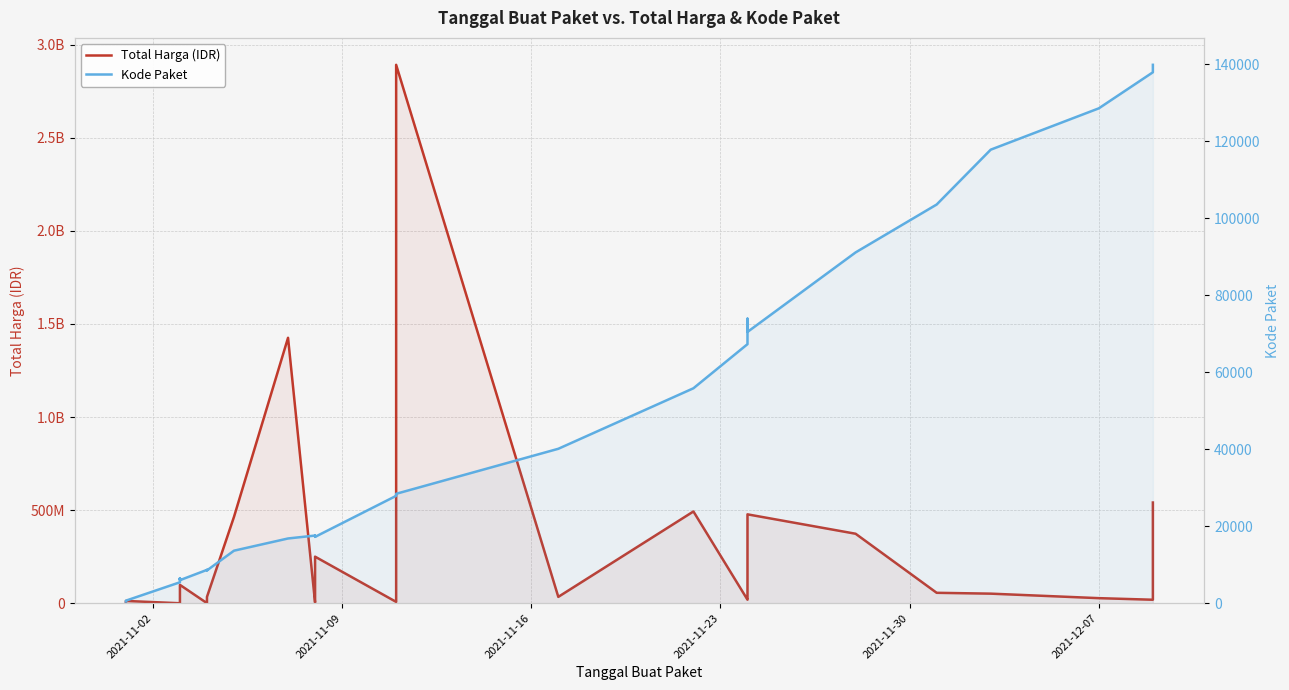

Reading left to right, extract all data points from this chart.

Total Harga (IDR): 333600	12453900	78000	182000	265000	2772000	4672200	5129000	8742500	98772570	577875	23653000	32441200	34000000	464002100	1425867900	4350000	9180000	15513960	49730040	250350000	7401240	39440000	2892122000	34292000	493000000	19175000	43859200	477600000	373404000	56152800	51601000	27412000	18900000	541071000
Kode Paket: 464	675	5449	6350	6246	6214	6300	6503	6397	5997	8668	8601	8646	8530	13652	16823	17580	17272	17283	17509	17238	27891	28271	28425	40112	55826	67279	73894	70453	91101	103541	117783	128516	137876	139817